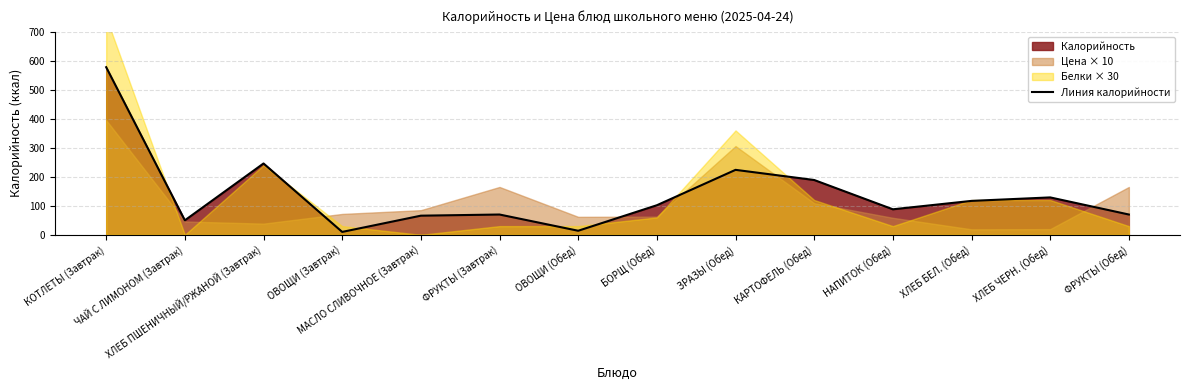

How many points are lower than both their immediate neighbors (excluding endpoints)?

4